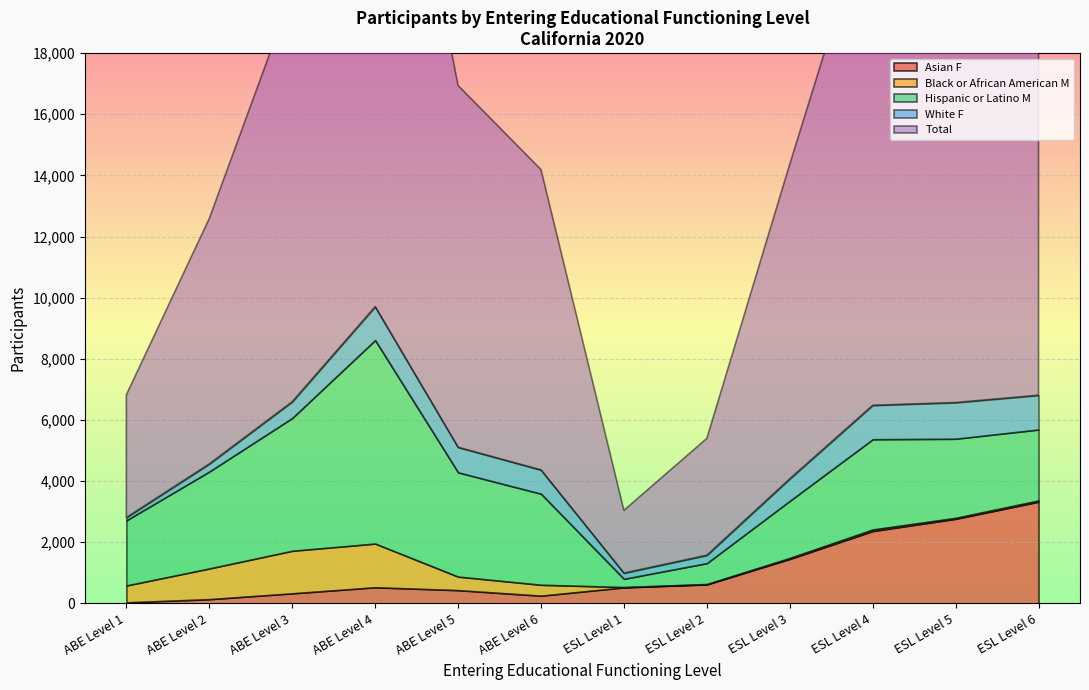

What value does the Hispanic or Latino M series have at ESL Level 4, to the nearest 10?

2950